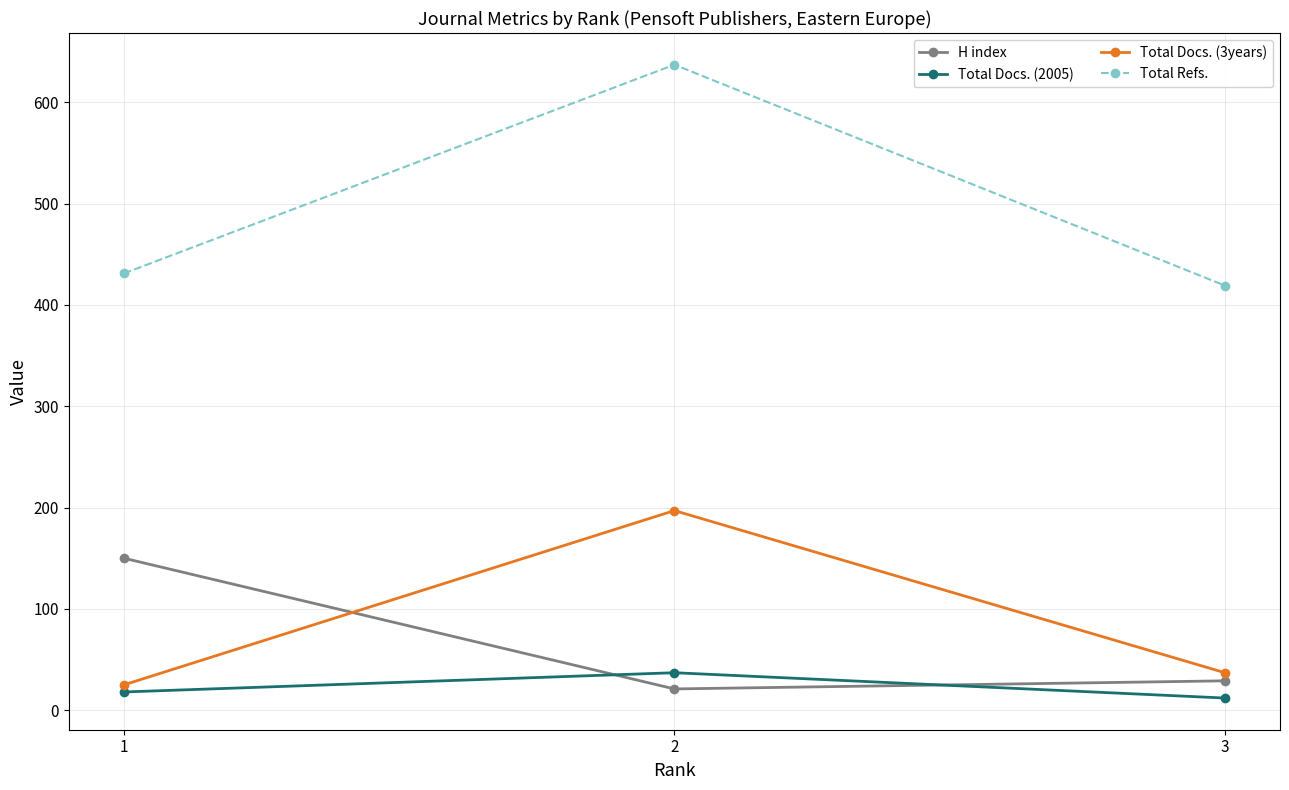

What is the difference between the maximum and minimum values in the Total Docs. (2005) series?

25